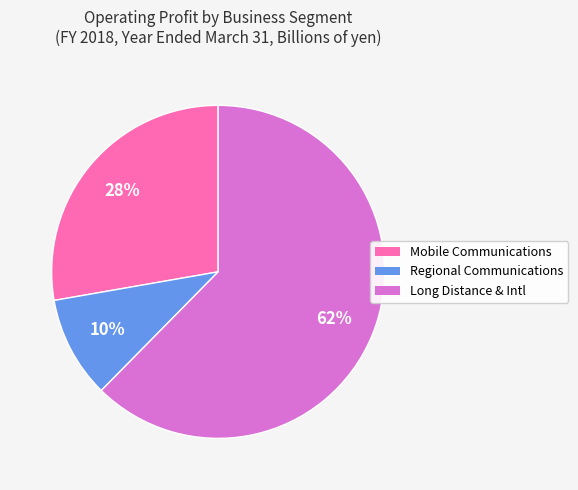

To the nearest percent, what is the difference between the Regional Communications and Mobile Communications slice percentages?

18%